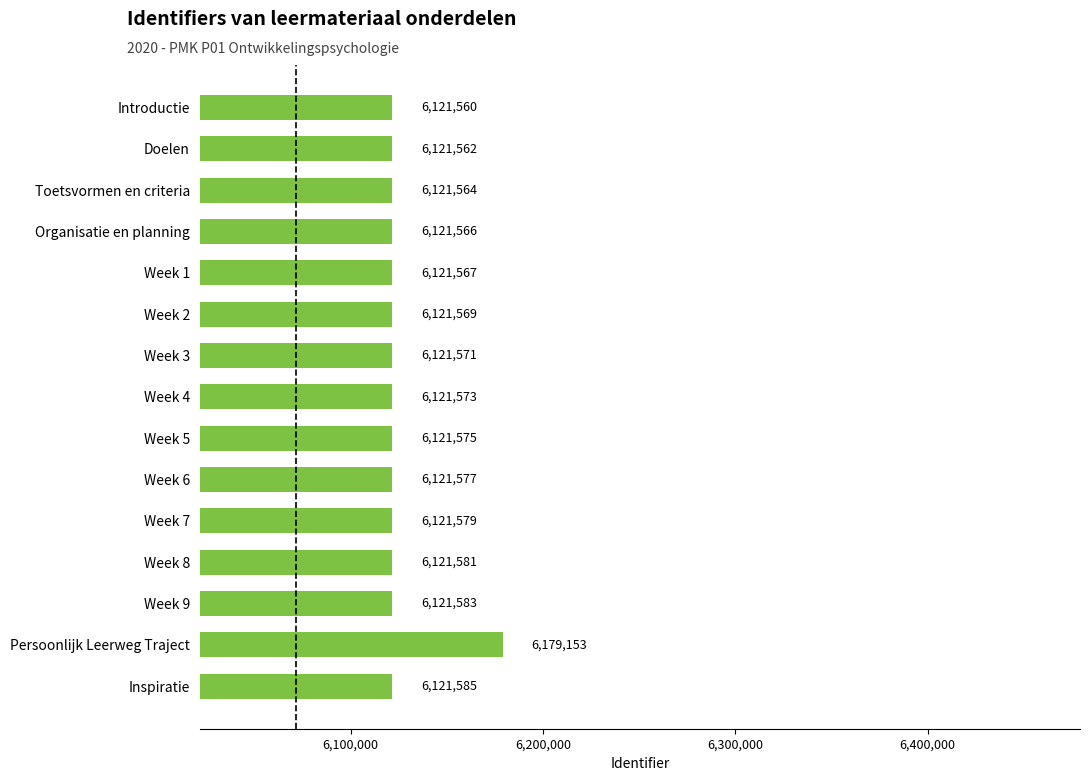

Which has a higher value, Doelen or Organisatie en planning?

Organisatie en planning